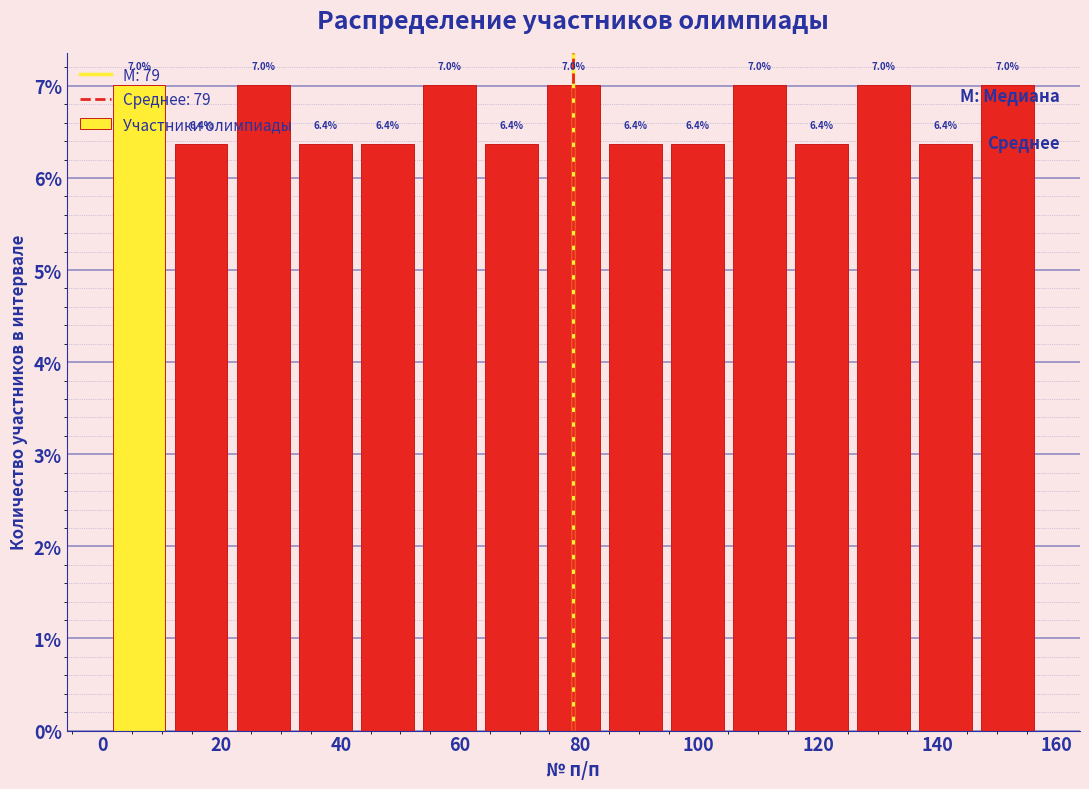

How tall is the bar that spans 136.2 to 146.6 on the x-axis? The bar edges are not printed on the chart, so give them approximately, as read against the axis.

6.4